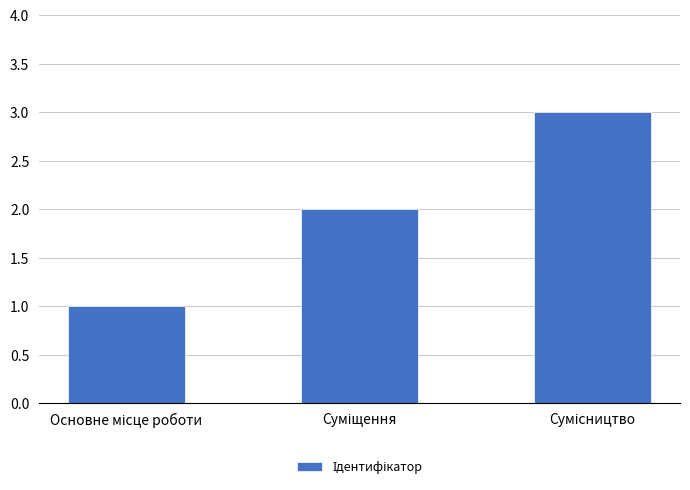

What is the maximum value shown in the chart?

3